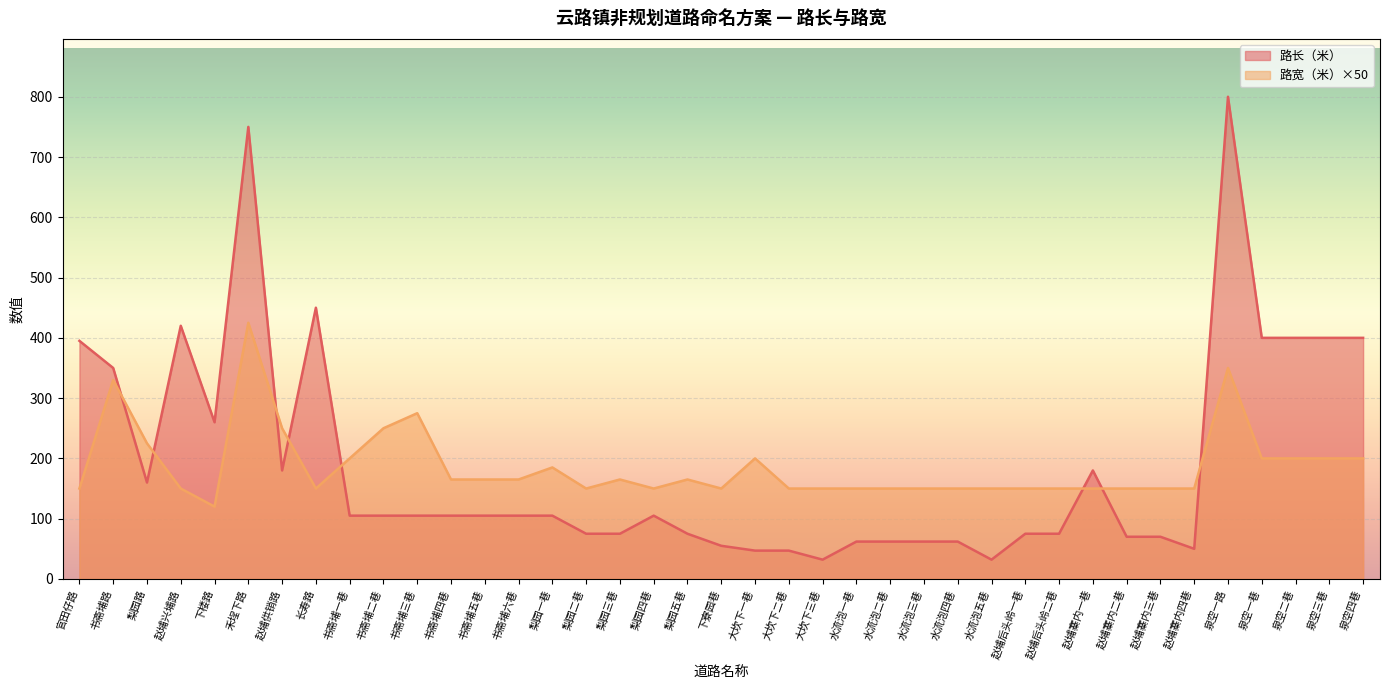

True or false: 路宽（米） has a value of 69 at 泉空二巷.

False